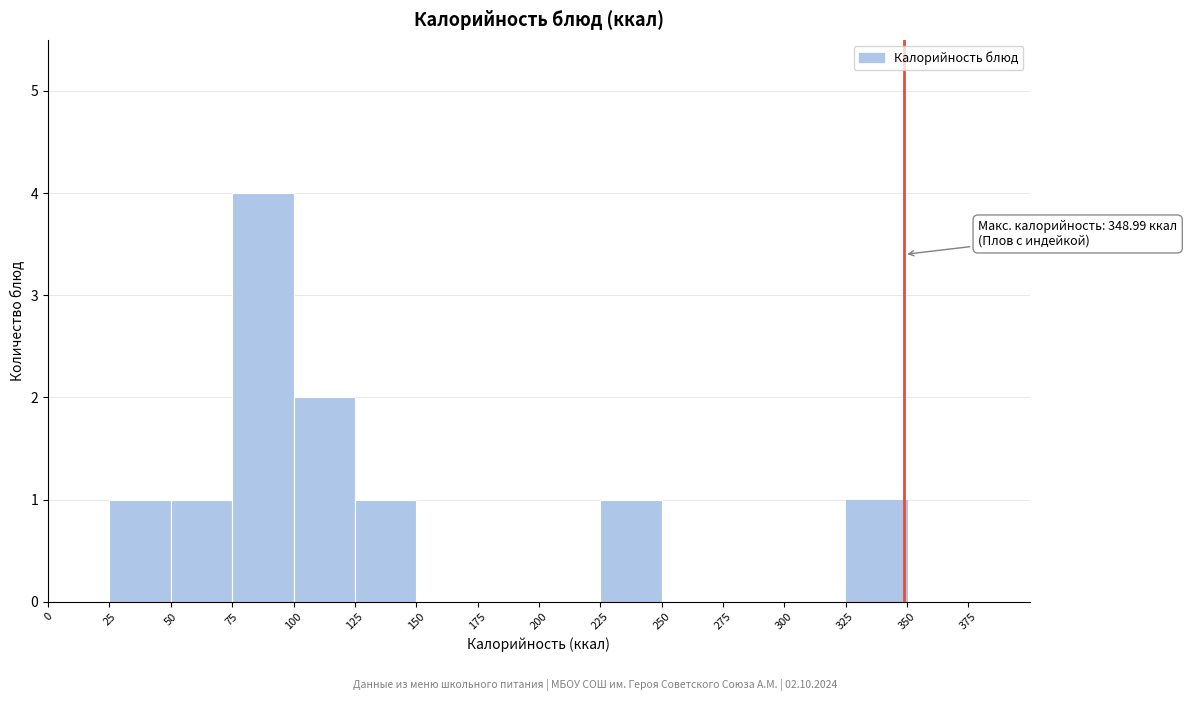

Over which range of the x-axis is the bar tallest?

75 to 100